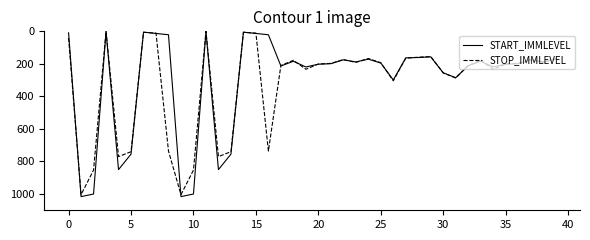

Which series has the widest spread of values?

START_IMMLEVEL